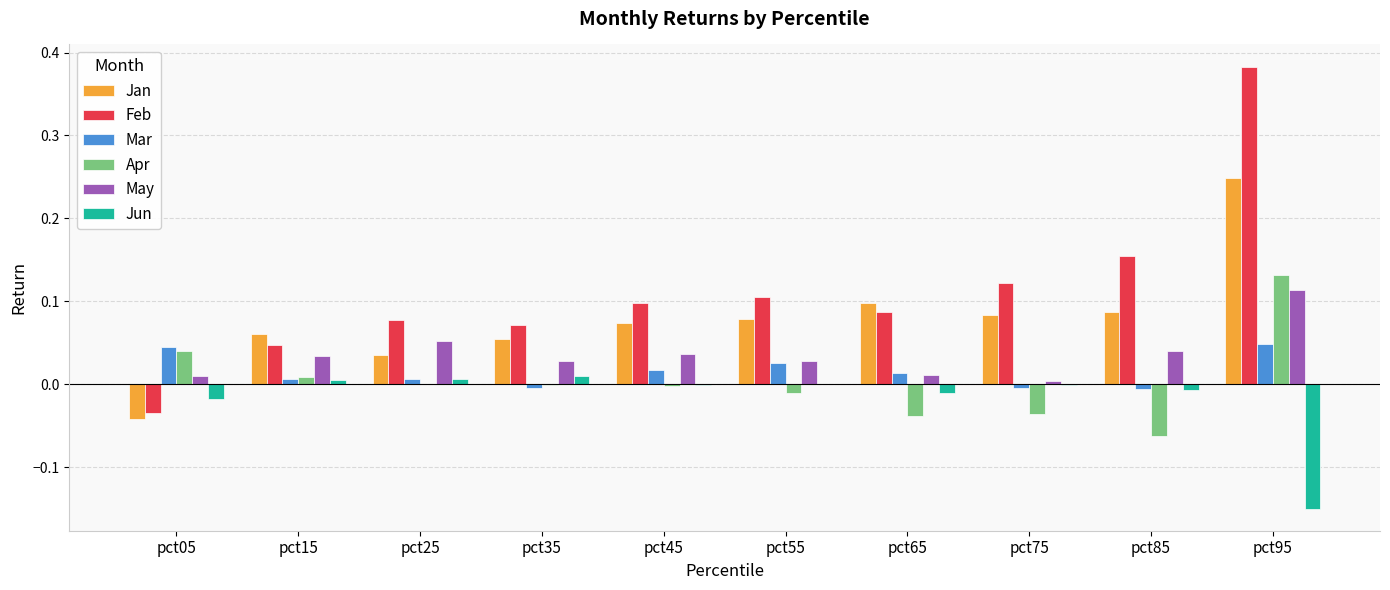

At which category is the sum across all series the highest?

pct95